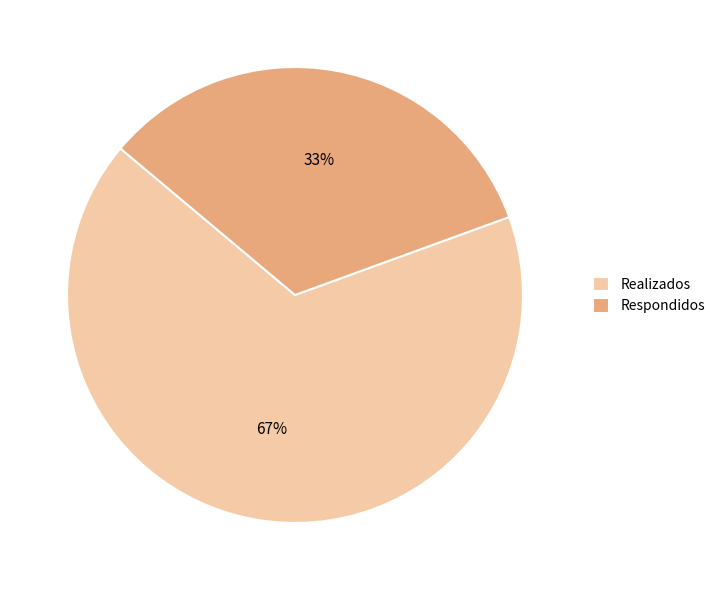

Is there any slice that represents more than half of the pie?

Yes